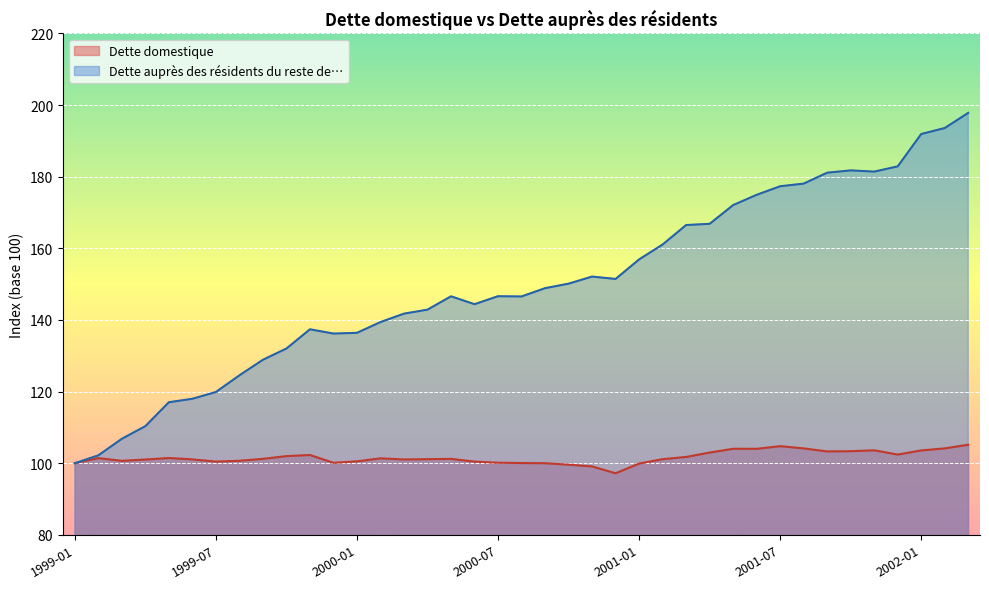

Which series has the largest range (max minus min)?

Dette auprès des résidents du reste de…